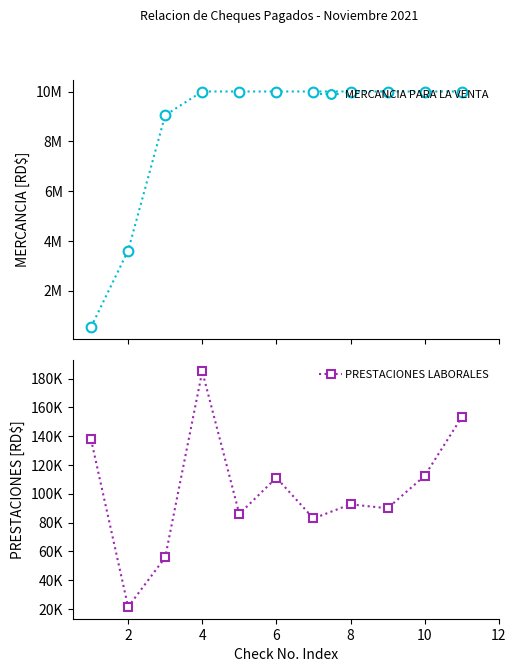

Read the MERCANCIA PARA LA VENTA value at 10.

10000000.0